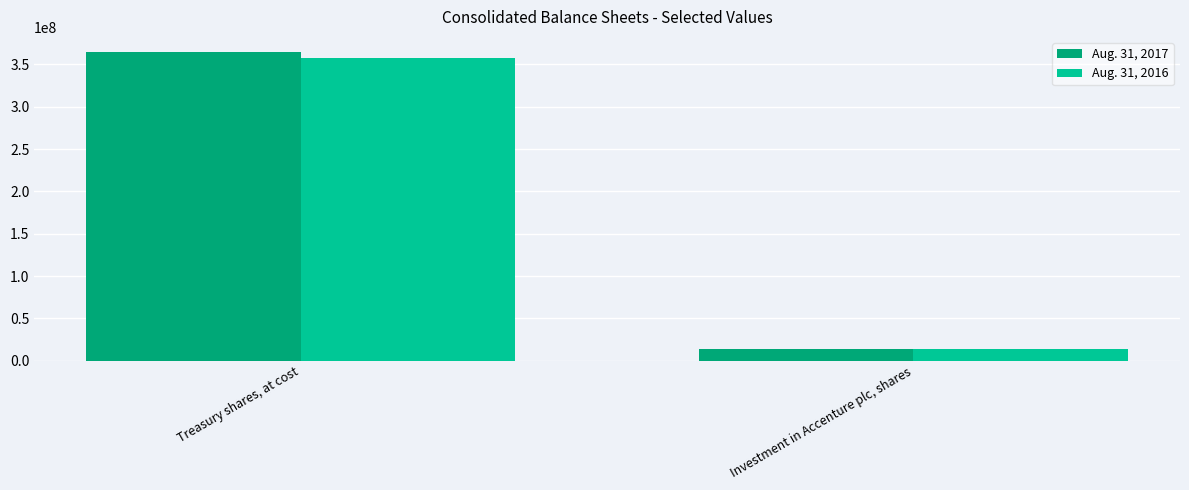

How many data points in Aug. 31, 2017 are less than 364363648?

1